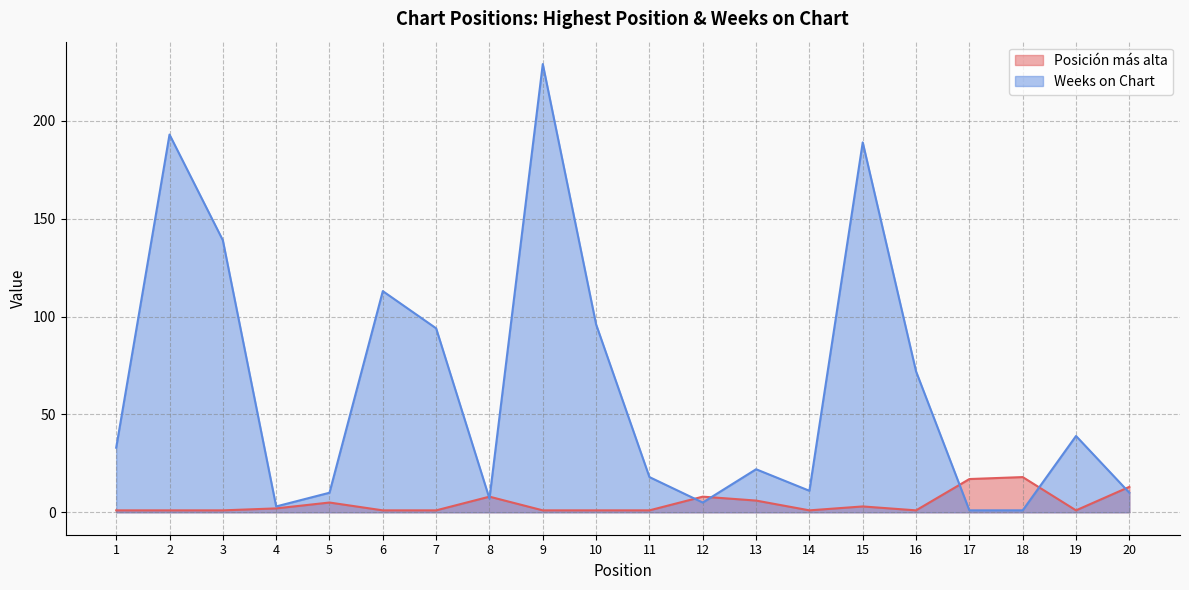

How many distinct data groups are displayed?

2